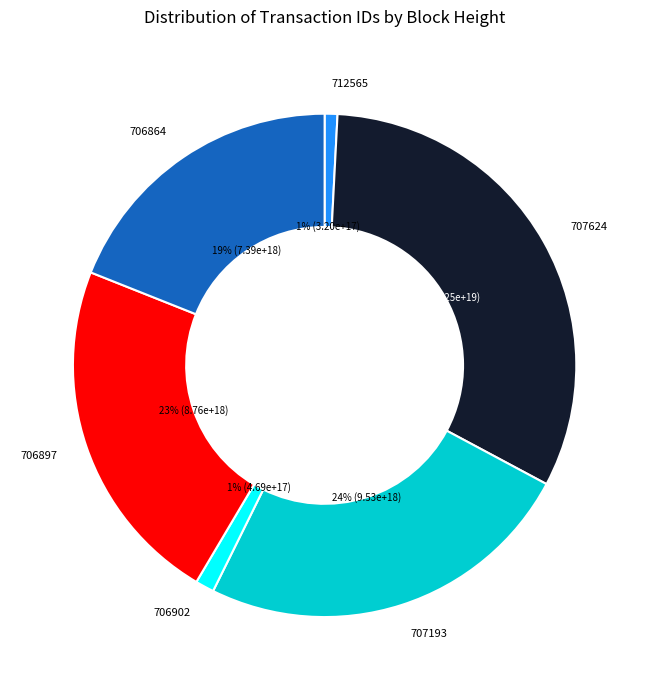

To the nearest percent, what percentage of the pie is 706897?

23%